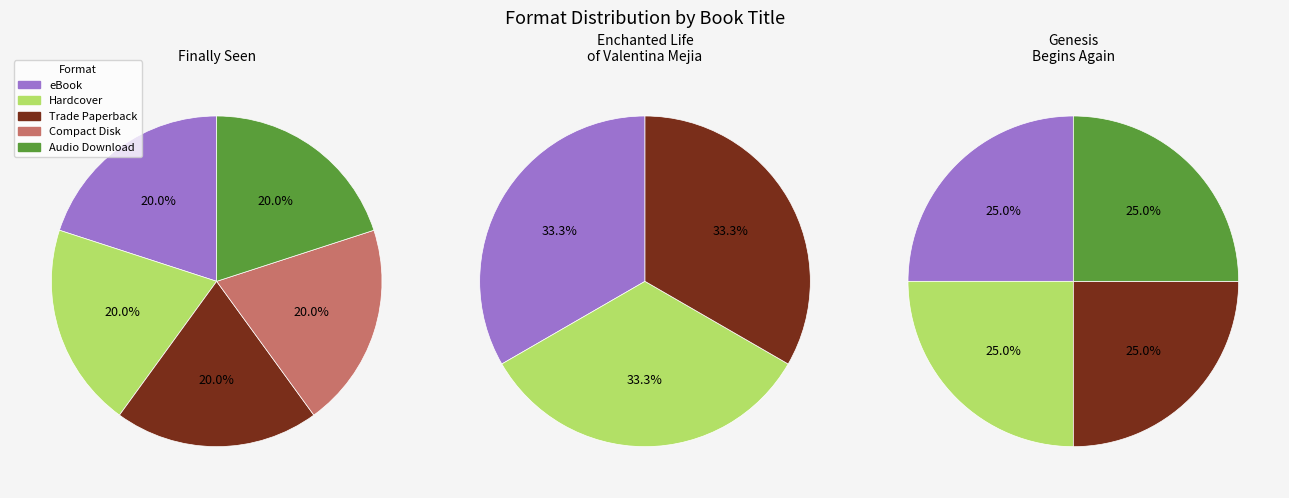

Which slice is the largest?

eBook